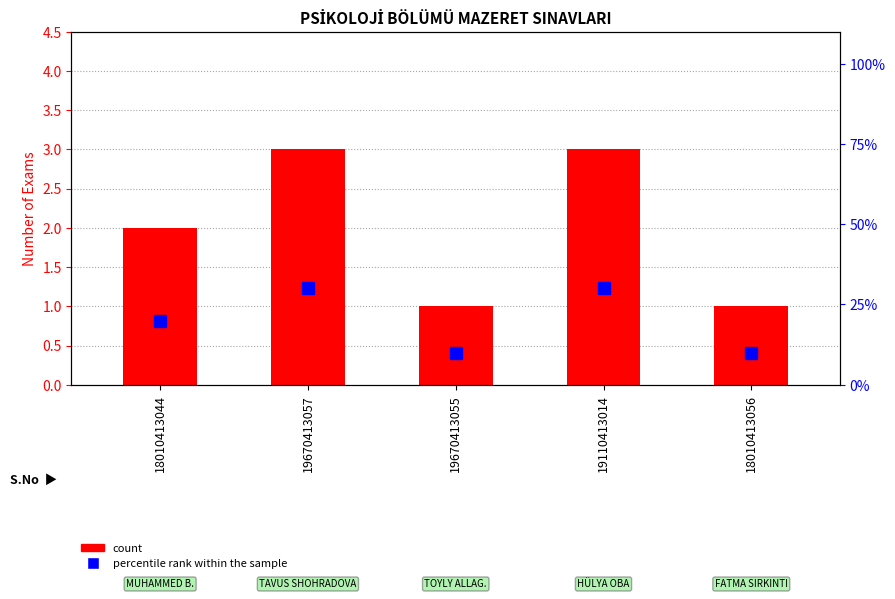

Which series changed the most between 19670413055 and 18010413056?

count